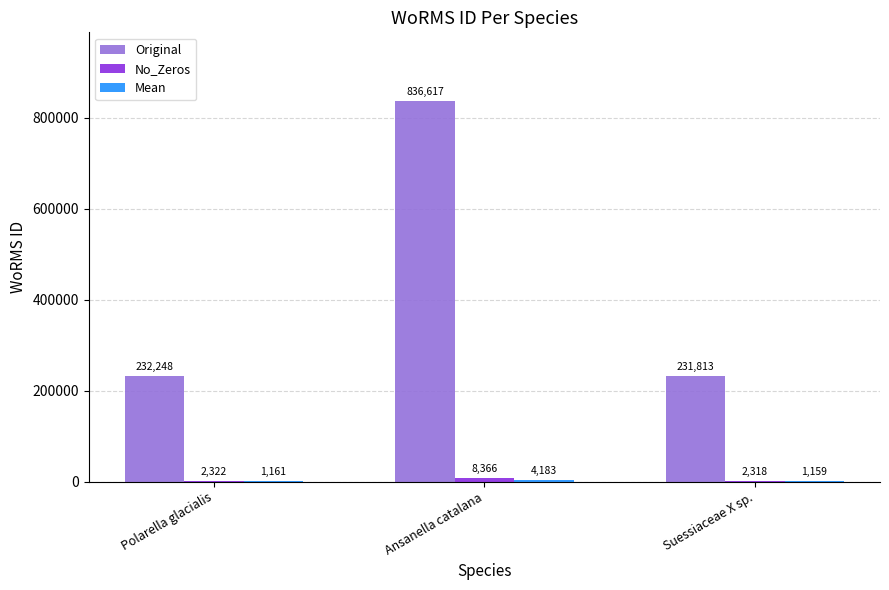

How many distinct data groups are displayed?

3